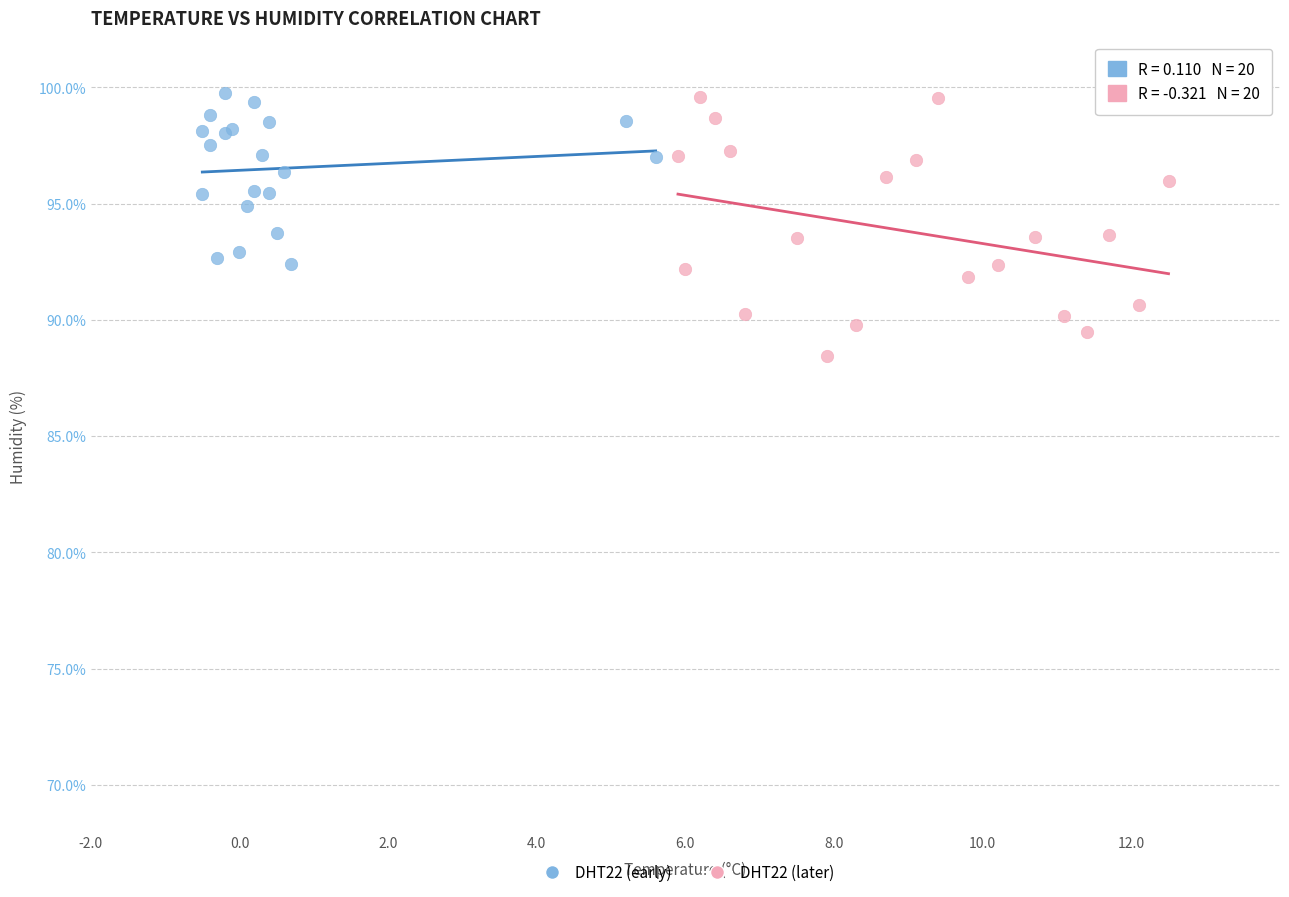

Which series has the largest Y range (max minus min)?

DHT22 (later)